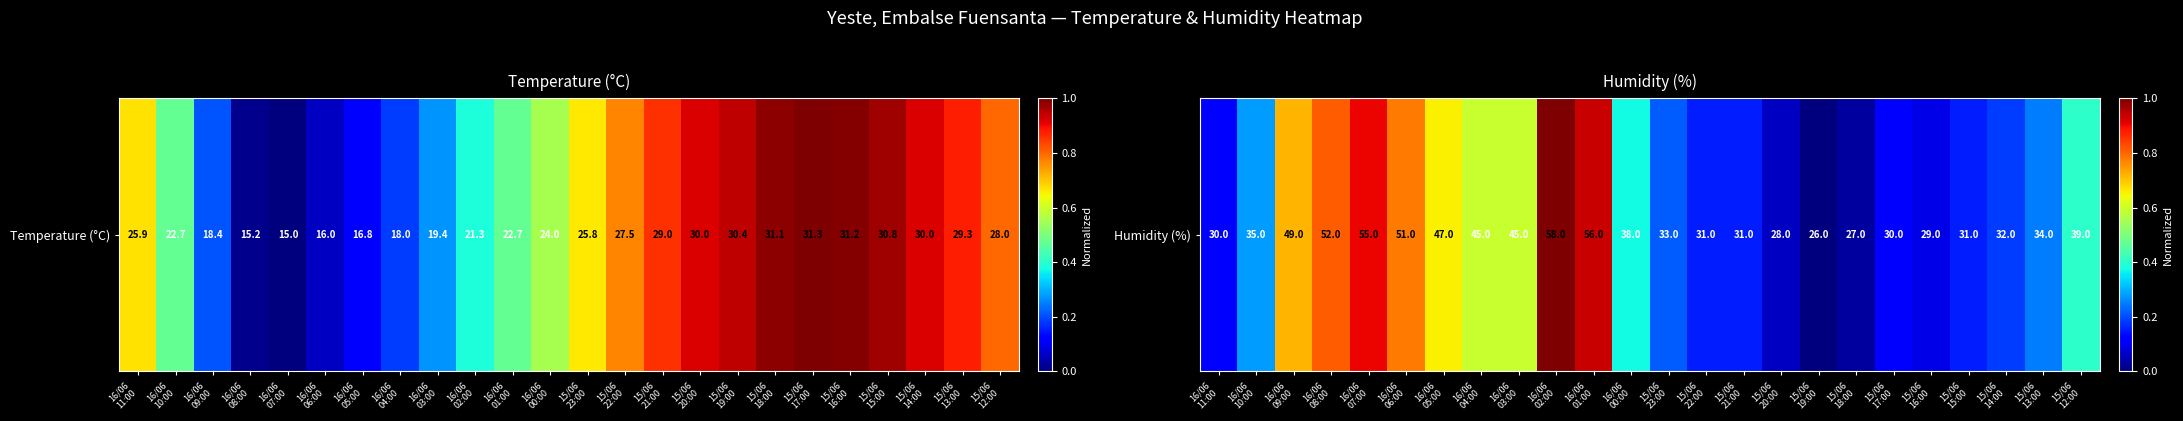

Rank the categories by value from highest to lowest.

16/06
02:00, 16/06
01:00, 16/06
07:00, 16/06
08:00, 16/06
06:00, 16/06
09:00, 16/06
05:00, 16/06
04:00, 16/06
03:00, 15/06
12:00, 16/06
00:00, 16/06
10:00, 15/06
13:00, 15/06
23:00, 15/06
14:00, 15/06
22:00, 15/06
21:00, 15/06
15:00, 16/06
11:00, 15/06
17:00, 15/06
16:00, 15/06
20:00, 15/06
18:00, 15/06
19:00